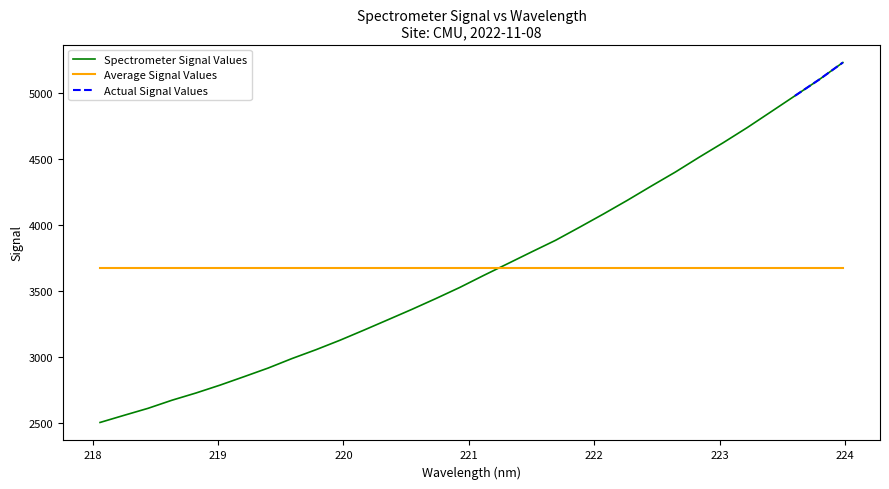

Rank the categories by value from highest to lowest.

223.9802, 223.7895, 223.5987, 223.408, 223.2172, 223.0264, 222.8355, 222.6447, 222.4538, 222.263, 222.0721, 221.8812, 221.6902, 221.4993, 221.3083, 221.1174, 220.9264, 220.7354, 220.5444, 220.3533, 220.1623, 219.9712, 219.7801, 219.589, 219.3979, 219.2067, 219.0156, 218.8244, 218.6332, 218.442, 218.2508, 218.0596